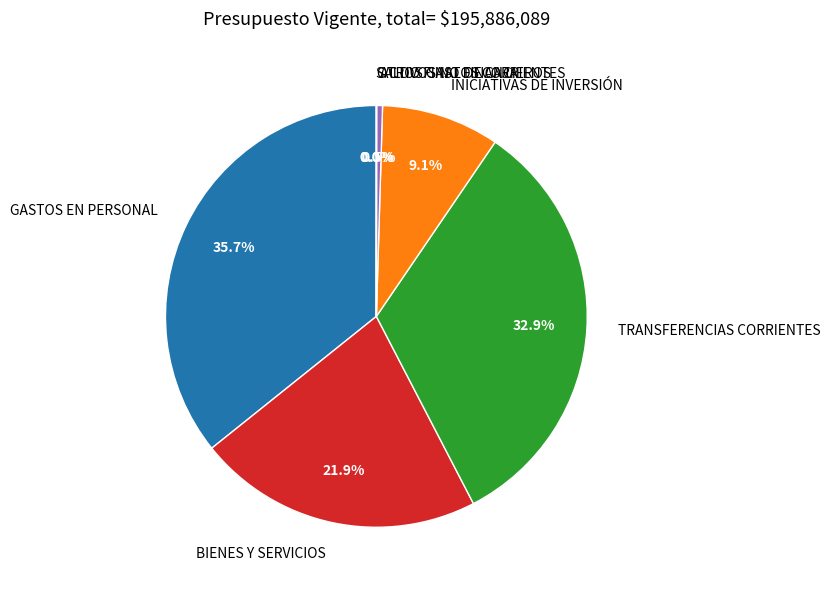

Which slice is the largest?

GASTOS EN PERSONAL